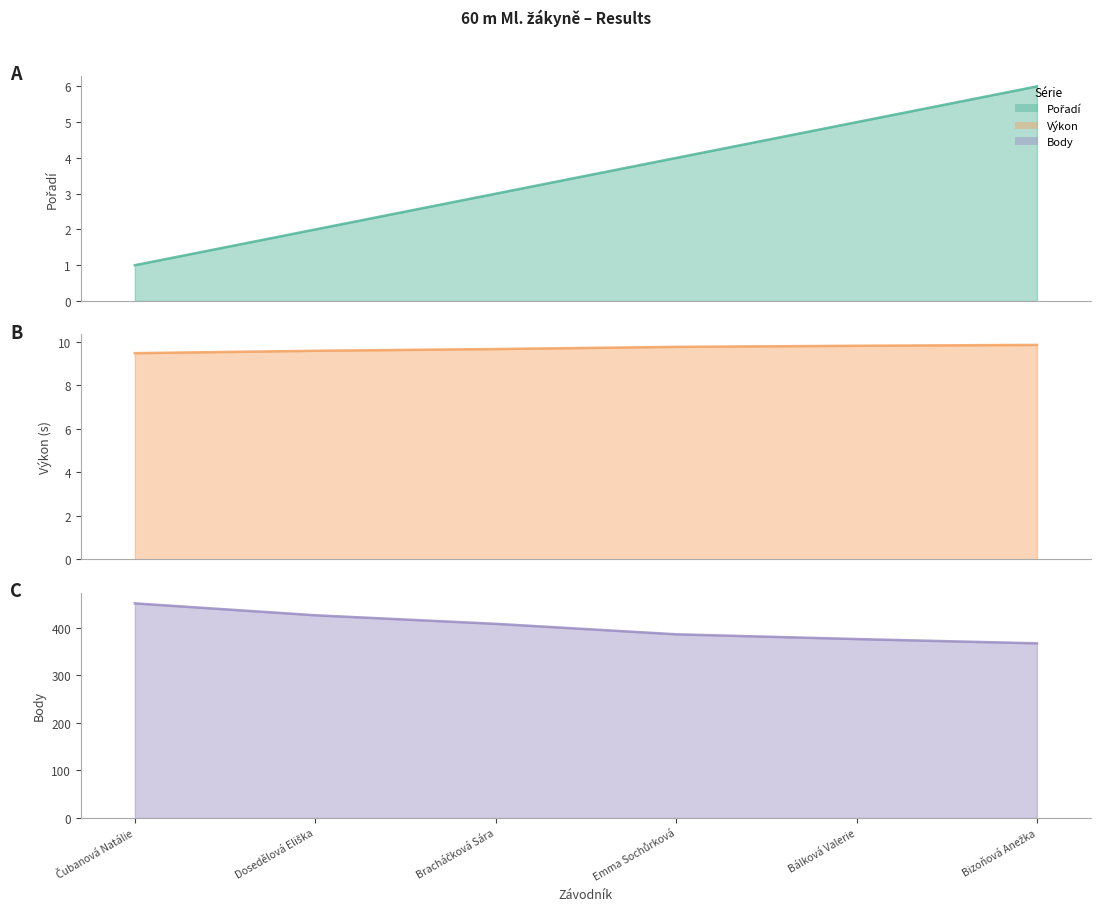

Reading left to right, transcribe all the data shown in this chart.

Pořadí: Čubanová Natálie=1.0	Dosedělová Eliška=2.0	Bracháčková Sára=3.0	Emma Sochůrková=4.0	Bálková Valerie=5.0	Bizoňová Anežka=6.0
Výkon: Čubanová Natálie=9.5	Dosedělová Eliška=9.6	Bracháčková Sára=9.7	Emma Sochůrková=9.8	Bálková Valerie=9.8	Bizoňová Anežka=9.8
Body: Čubanová Natálie=451.0	Dosedělová Eliška=426.0	Bracháčková Sára=408.0	Emma Sochůrková=386.0	Bálková Valerie=376.0	Bizoňová Anežka=367.0